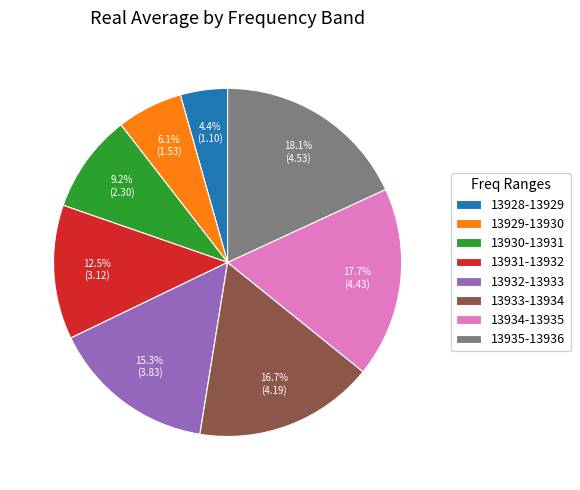

What is the total percentage of 13928-13929 and 13933-13934?

21.1%